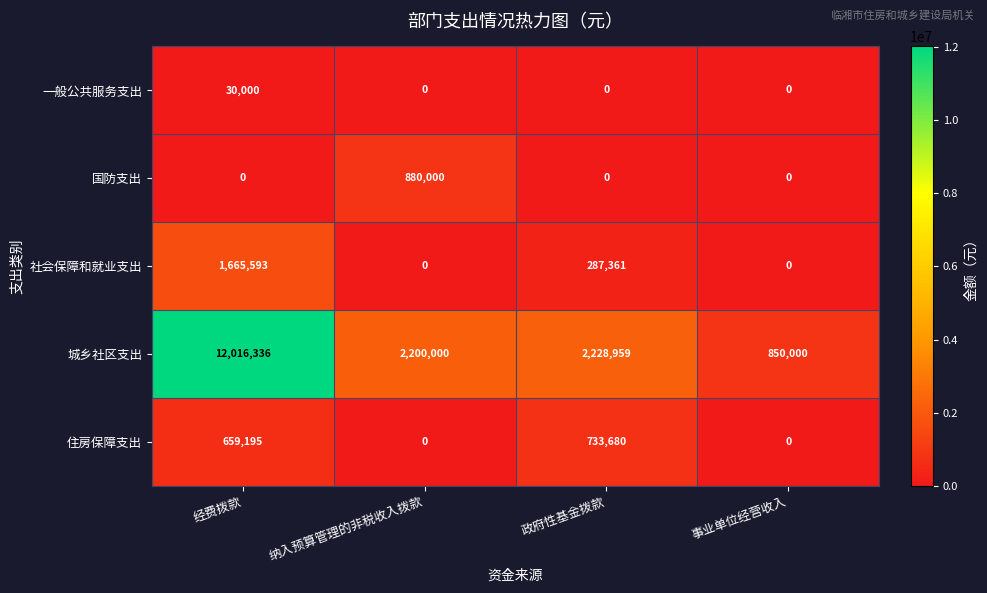

List the series in order of their peak value, highest first.

城乡社区支出, 社会保障和就业支出, 国防支出, 住房保障支出, 一般公共服务支出